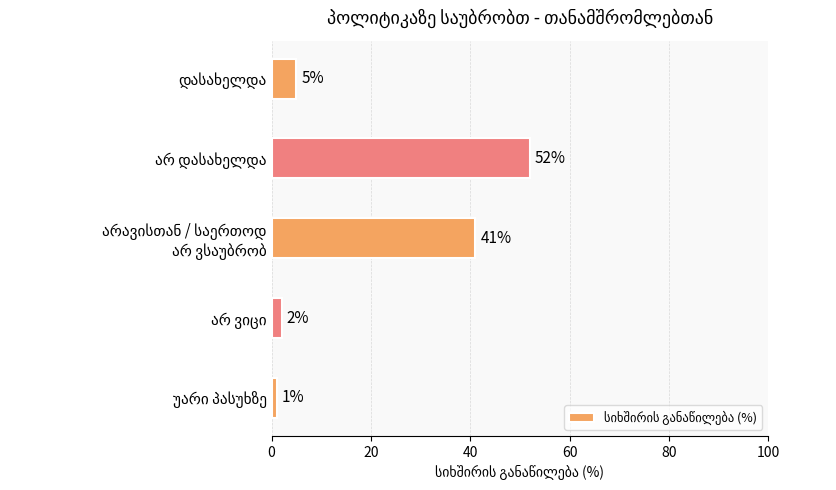

What is the greatest value displayed?

52